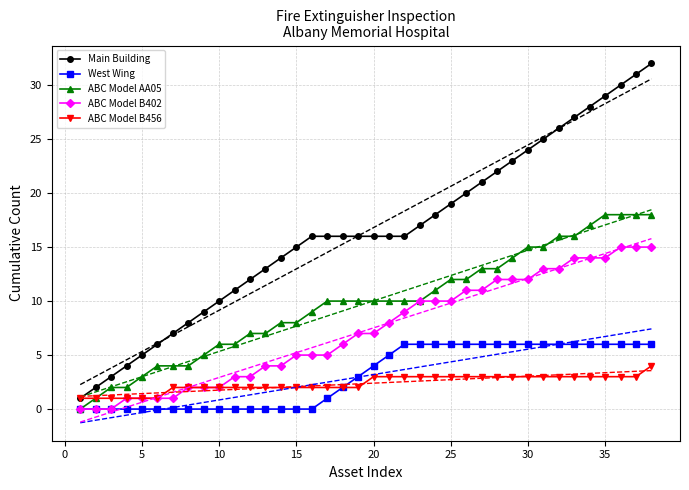

What is the difference between the maximum and second lowest values in the ABC Model B402 series?

15